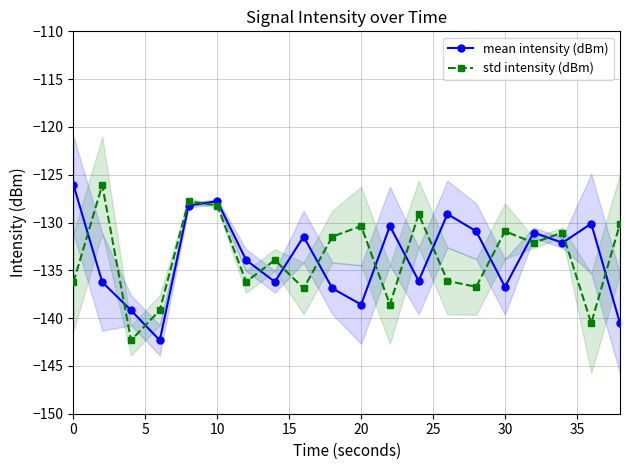

How many times do mean intensity (dBm) and std intensity (dBm) cross each other?

15